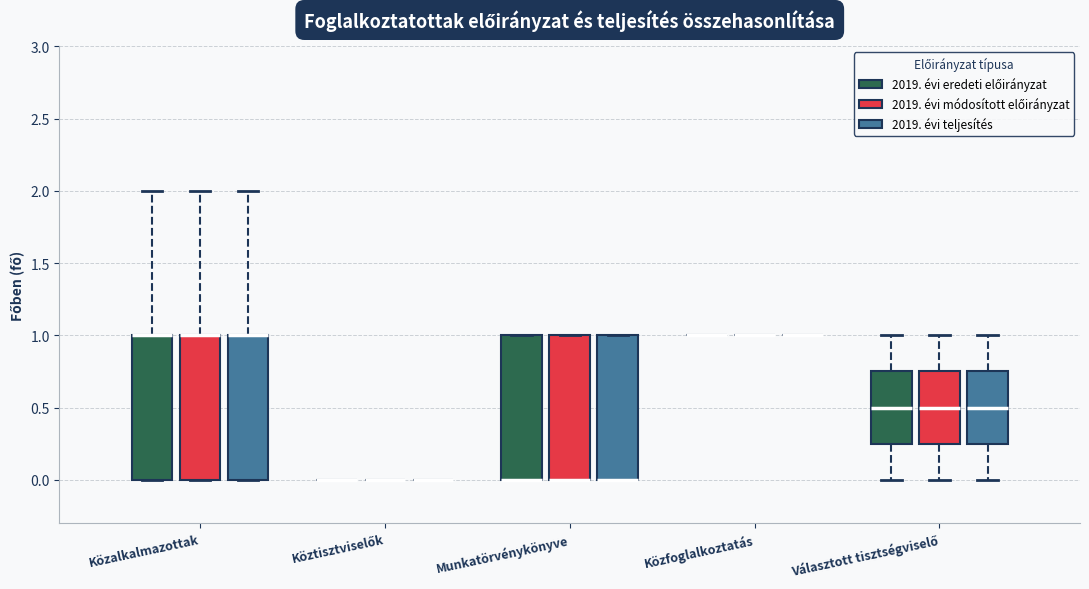

Reading left to right, read every box against the y-axis: the position of its median line, the range the box covers, and the ends of its whiskers. The values are not printed on the chart, so give them approximately, as read against the axis.

Közalkalmazottak (2019. évi eredeti előirányzat): median 1.00 (drawn on the box's upper edge), box 0.00 to 1.00, whiskers 0.00 to 2.00
Közalkalmazottak (2019. évi módosított előirányzat): median 1.00 (drawn on the box's upper edge), box 0.00 to 1.00, whiskers 0.00 to 2.00
Közalkalmazottak (2019. évi teljesítés): median 1.00 (drawn on the box's upper edge), box 0.00 to 1.00, whiskers 0.00 to 2.00
Köztisztviselők (2019. évi eredeti előirányzat): box collapsed to a line at 0.00, whiskers 0.00 to 0.00
Köztisztviselők (2019. évi módosított előirányzat): box collapsed to a line at 0.00, whiskers 0.00 to 0.00
Köztisztviselők (2019. évi teljesítés): box collapsed to a line at 0.00, whiskers 0.00 to 0.00
Munkatörvénykönyve (2019. évi eredeti előirányzat): median 0.00 (drawn on the box's lower edge), box 0.00 to 1.00, whiskers 0.00 to 1.00
Munkatörvénykönyve (2019. évi módosított előirányzat): median 0.00 (drawn on the box's lower edge), box 0.00 to 1.00, whiskers 0.00 to 1.00
Munkatörvénykönyve (2019. évi teljesítés): median 0.00 (drawn on the box's lower edge), box 0.00 to 1.00, whiskers 0.00 to 1.00
Közfoglalkoztatás (2019. évi eredeti előirányzat): box collapsed to a line at 1.00, whiskers 1.00 to 1.00
Közfoglalkoztatás (2019. évi módosított előirányzat): box collapsed to a line at 1.00, whiskers 1.00 to 1.00
Közfoglalkoztatás (2019. évi teljesítés): box collapsed to a line at 1.00, whiskers 1.00 to 1.00
Választott tisztségviselő (2019. évi eredeti előirányzat): median 0.50, box 0.25 to 0.75, whiskers 0.00 to 1.00
Választott tisztségviselő (2019. évi módosított előirányzat): median 0.50, box 0.25 to 0.75, whiskers 0.00 to 1.00
Választott tisztségviselő (2019. évi teljesítés): median 0.50, box 0.25 to 0.75, whiskers 0.00 to 1.00